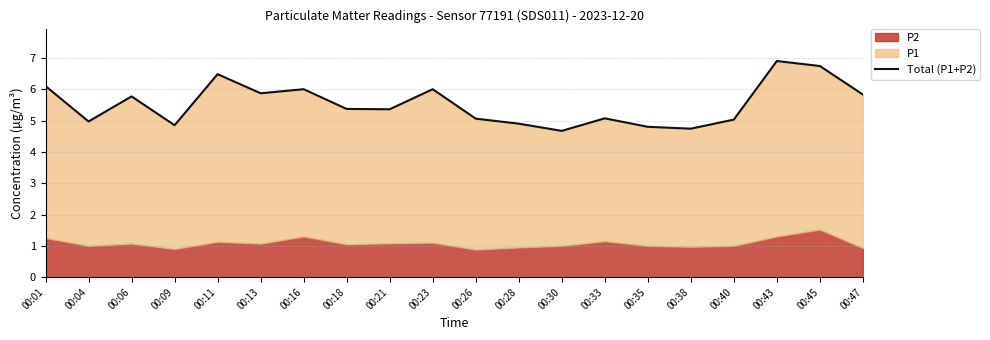

List the labels in order of value, largest first.

00:43, 00:45, 00:11, 00:01, 00:16, 00:23, 00:13, 00:47, 00:06, 00:18, 00:21, 00:33, 00:26, 00:40, 00:04, 00:28, 00:09, 00:35, 00:38, 00:30